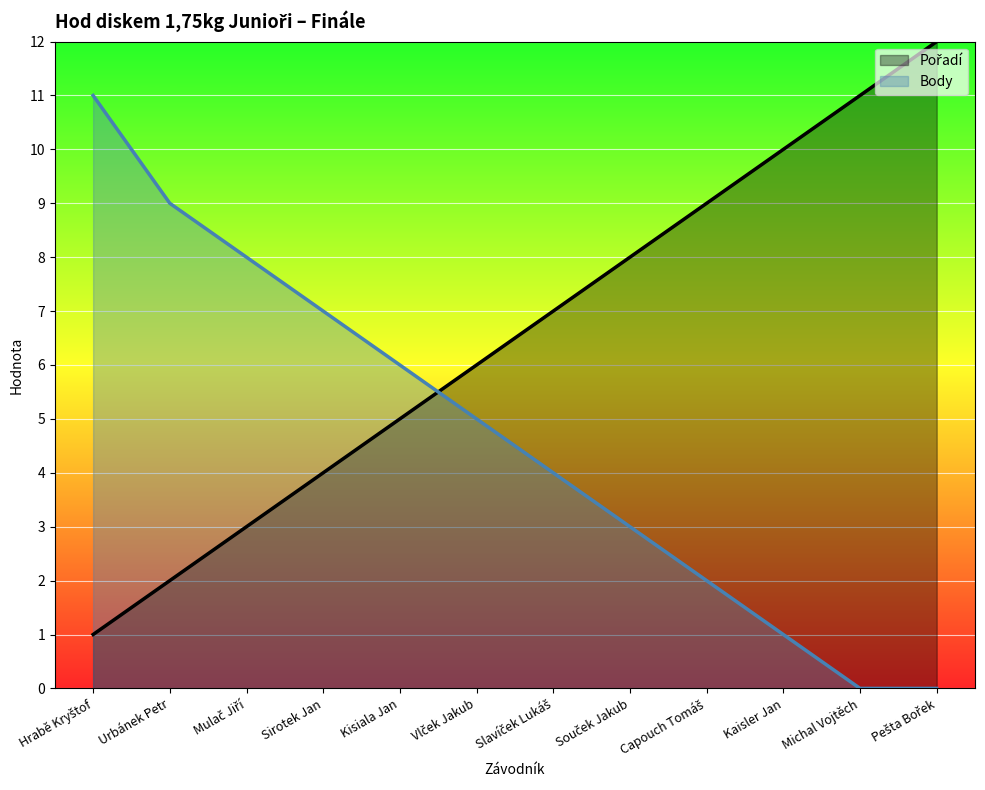

Rank the categories by Body value from lowest to highest.

Michal Vojtěch, Pešta Bořek, Kaisler Jan, Capouch Tomáš, Souček Jakub, Slavíček Lukáš, Vlček Jakub, Kisiala Jan, Sirotek Jan, Mulač Jiří, Urbánek Petr, Hrabě Kryštof